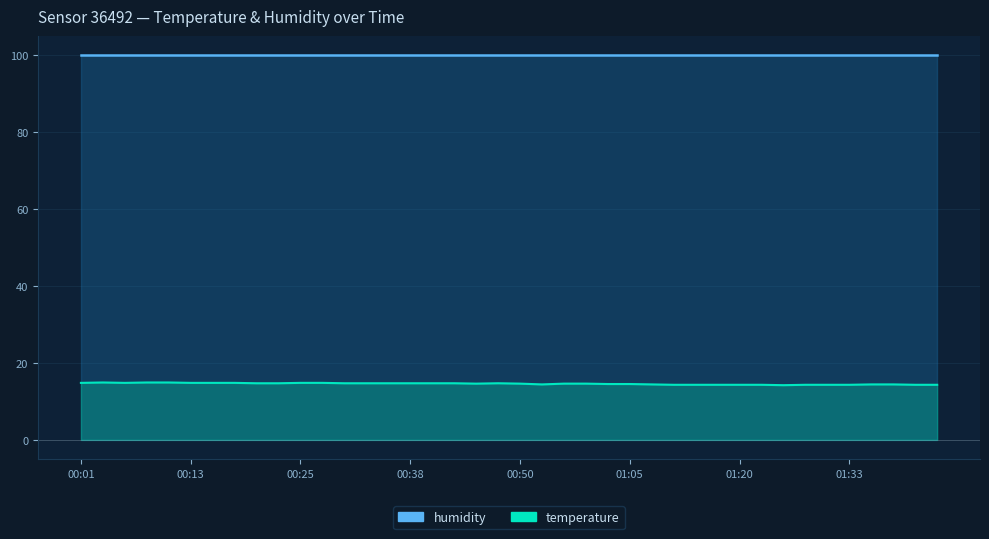

What is the smallest value displayed?

14.2